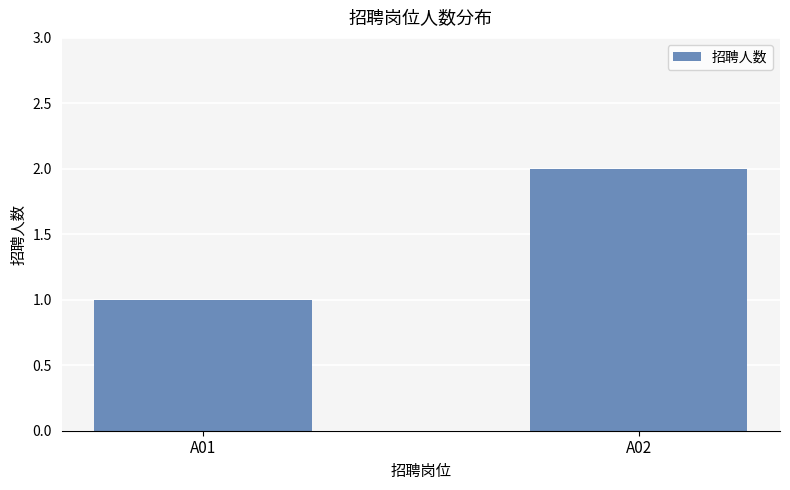

Rank the categories by value from highest to lowest.

A02, A01